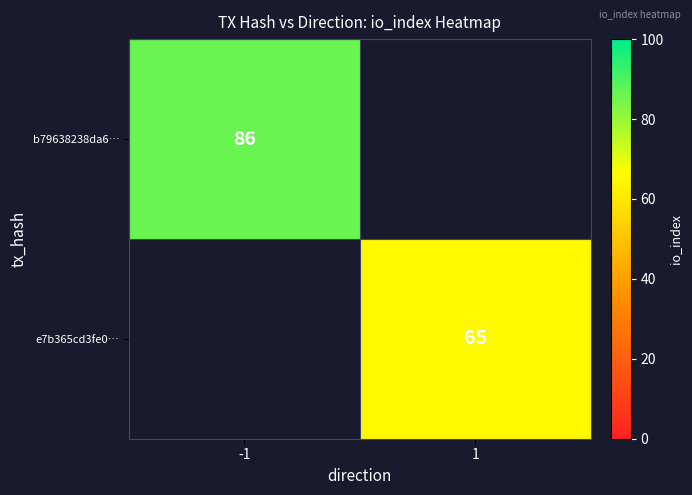

The e7b365cd3fe0… series shows 94.4 at 1. True or false?

False